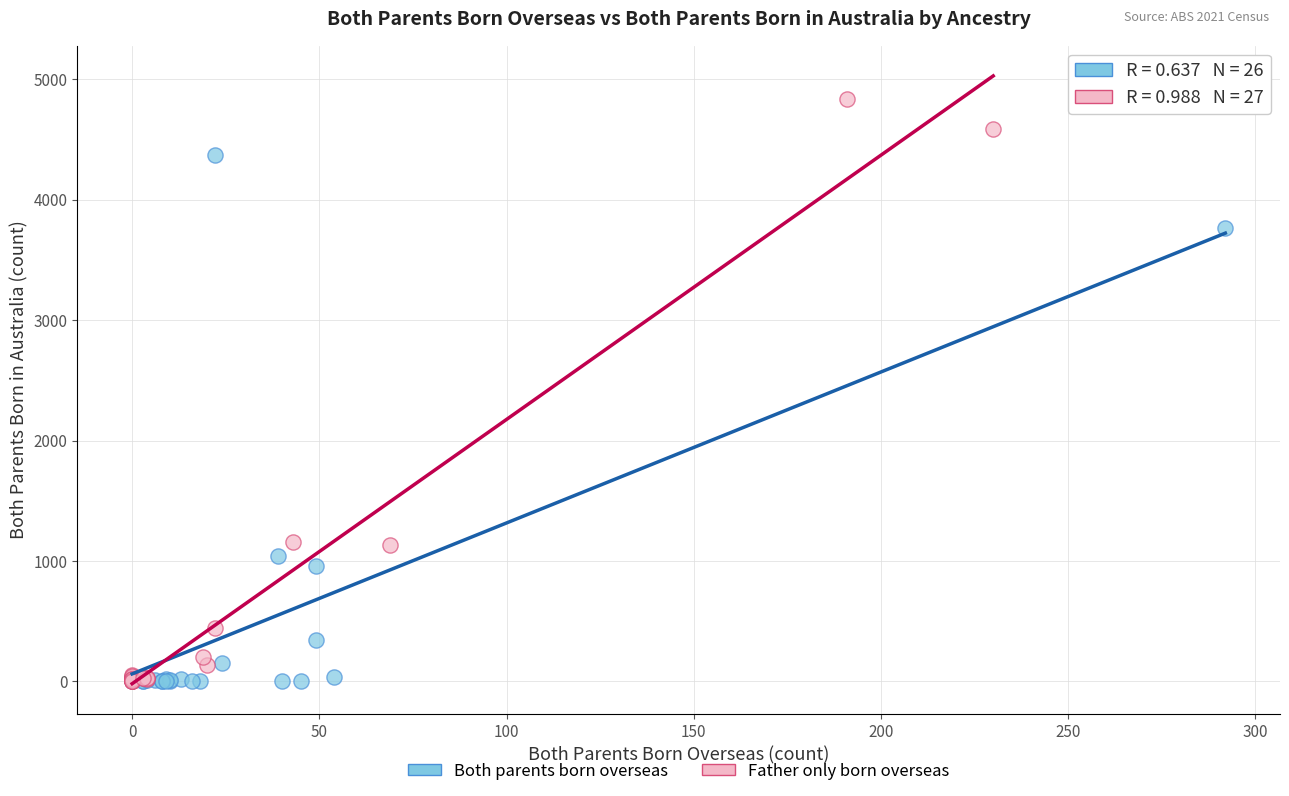

Which series has the largest Y range (max minus min)?

Father only born overseas